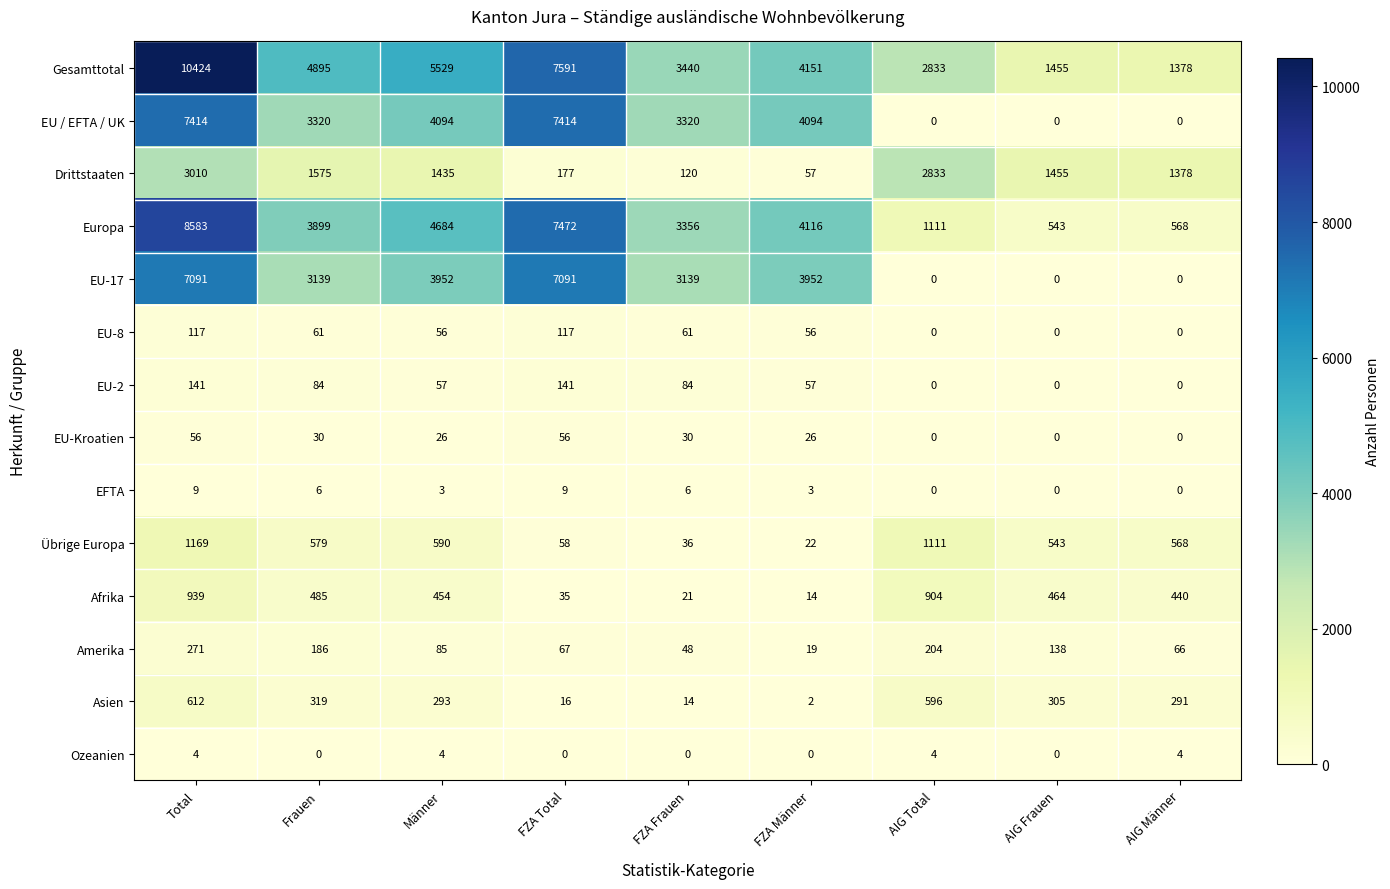

Rank the series by their maximum value, from highest to lowest.

Gesamttotal, Europa, EU / EFTA / UK, EU-17, Drittstaaten, Übrige Europa, Afrika, Asien, Amerika, EU-2, EU-8, EU-Kroatien, EFTA, Ozeanien